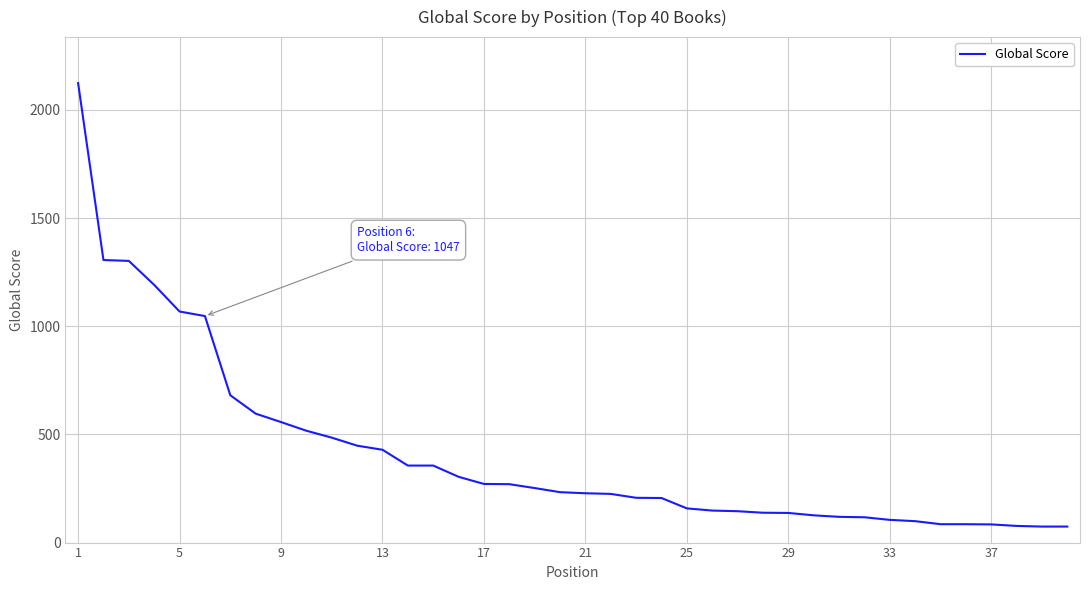

What is the difference between the maximum and minimum values?

2050